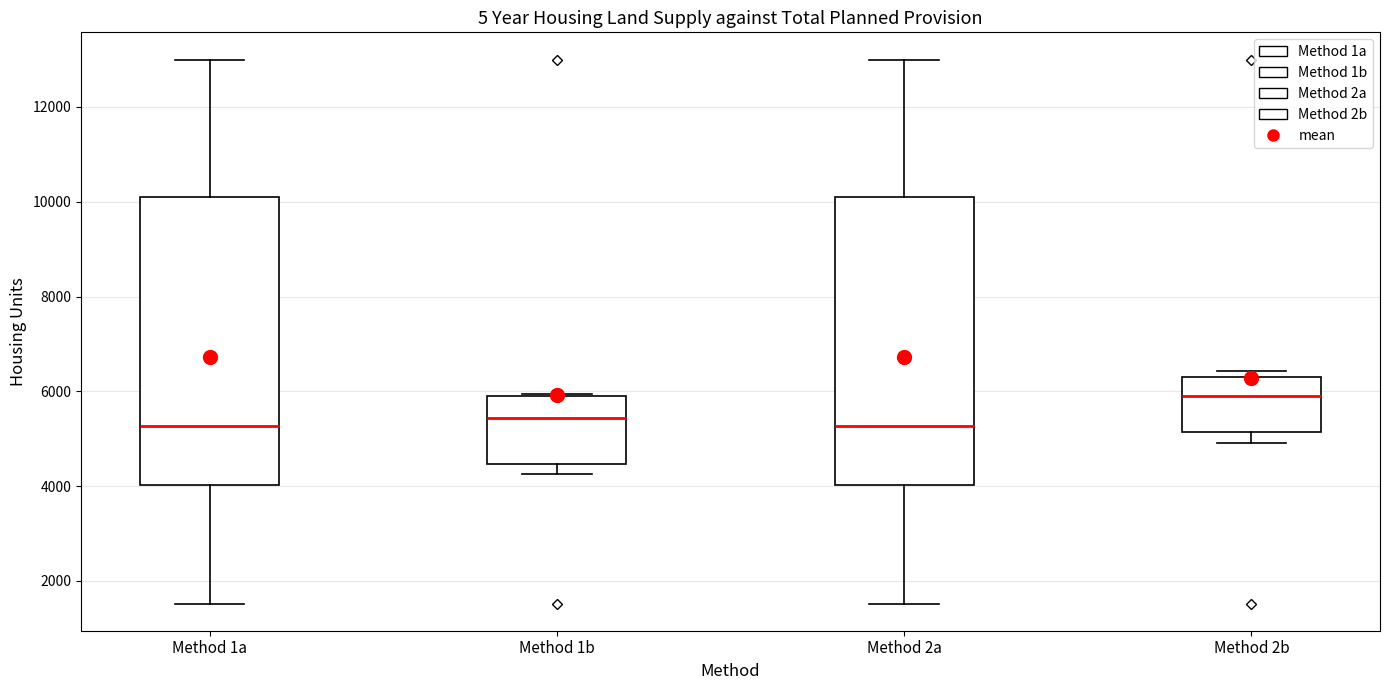

Reading left to right, read every box against the y-axis: the position of its median line, the range the box covers, and the ends of its whiskers. The values are not printed on the chart, so give them approximately, as read against the axis.

Method 1a: median 5200, box 4000 to 10000, whiskers 1600 to 13000
Method 1b: median 5400, box 4400 to 5800, whiskers 4200 to 6000
Method 2a: median 5200, box 4000 to 10000, whiskers 1600 to 13000
Method 2b: median 6000, box 5200 to 6400, whiskers 5000 to 6400 (just above the box's upper edge)